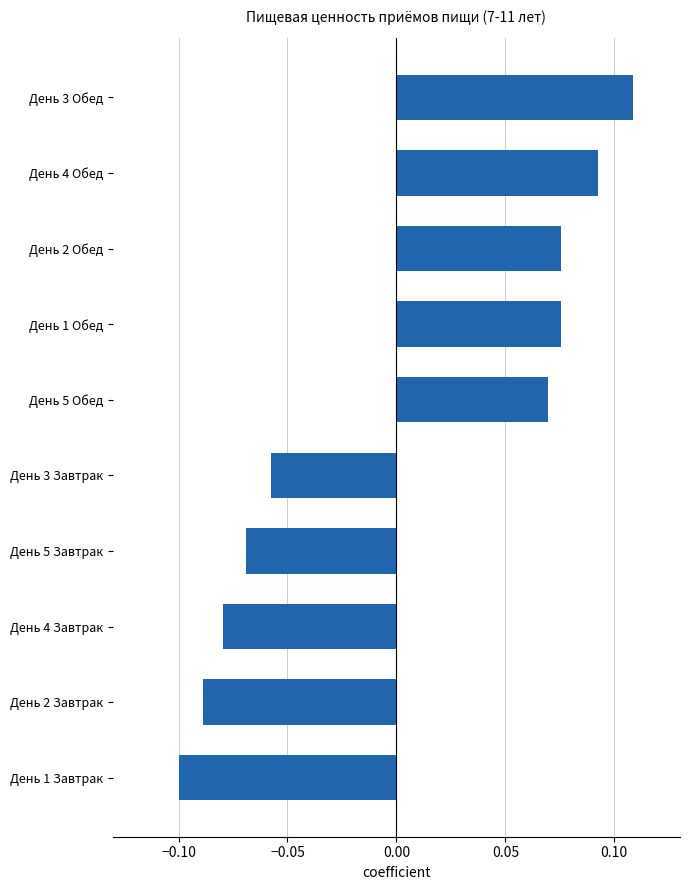

How many positive values are there?

5